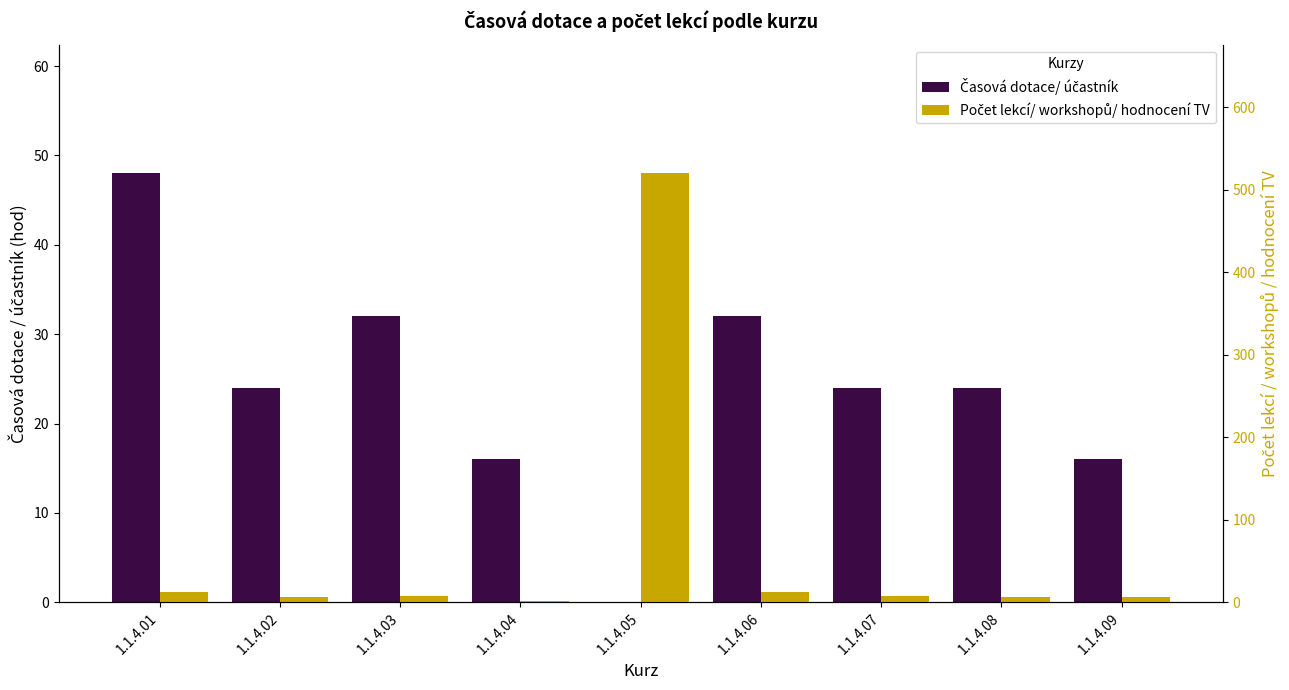

What is the value of the Časová dotace/ účastník bar at the 9th from the left?

16